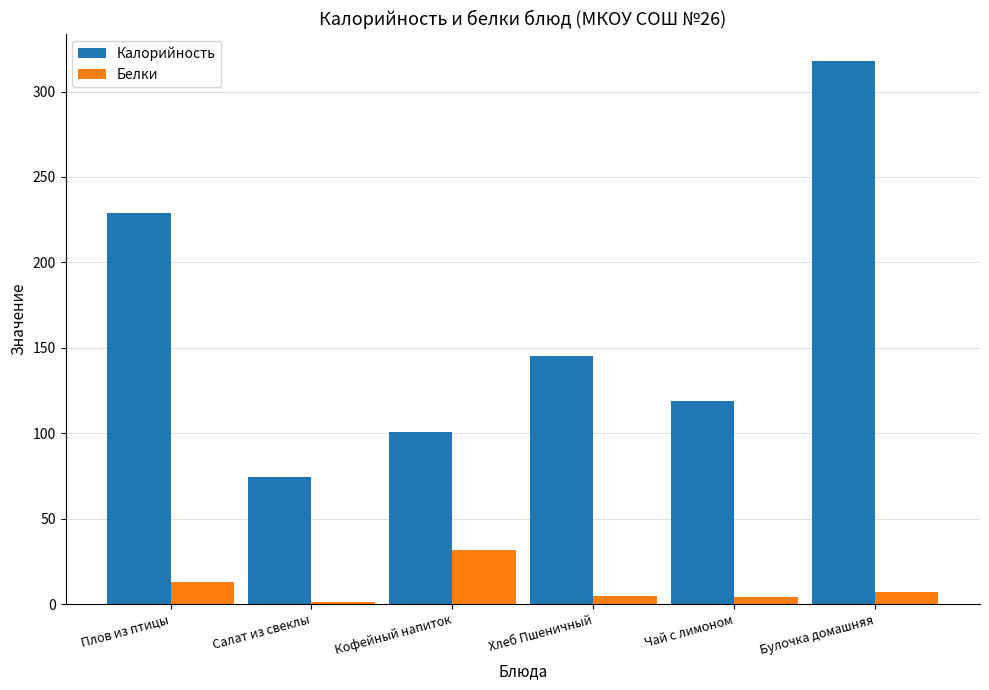

Rank the series by their average value, from highest to lowest.

Калорийность, Белки